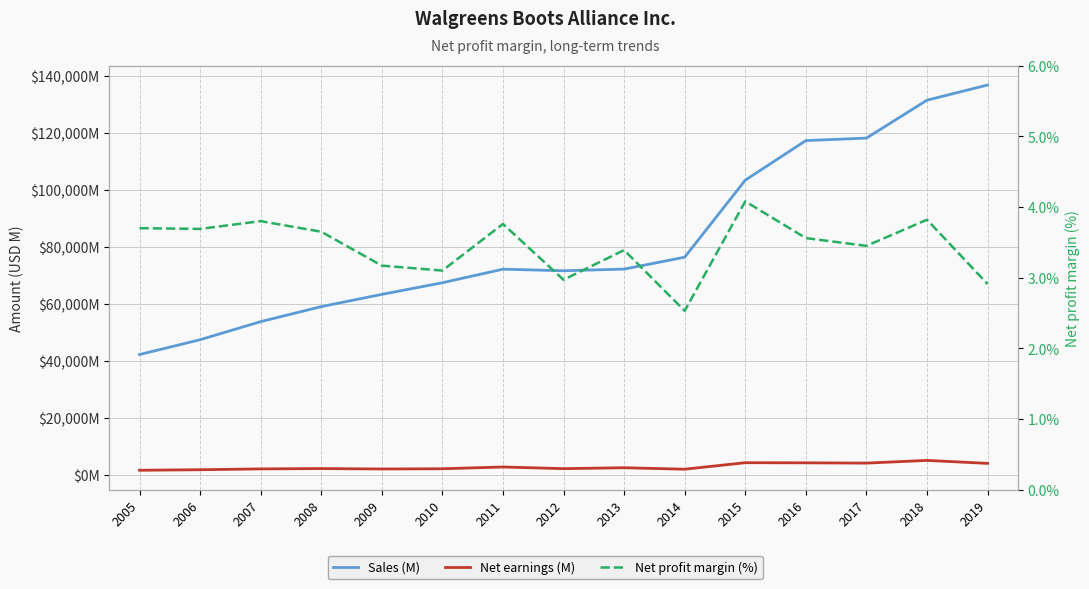

True or false: Net profit margin (%) and Sales (M) cross at least once.

False